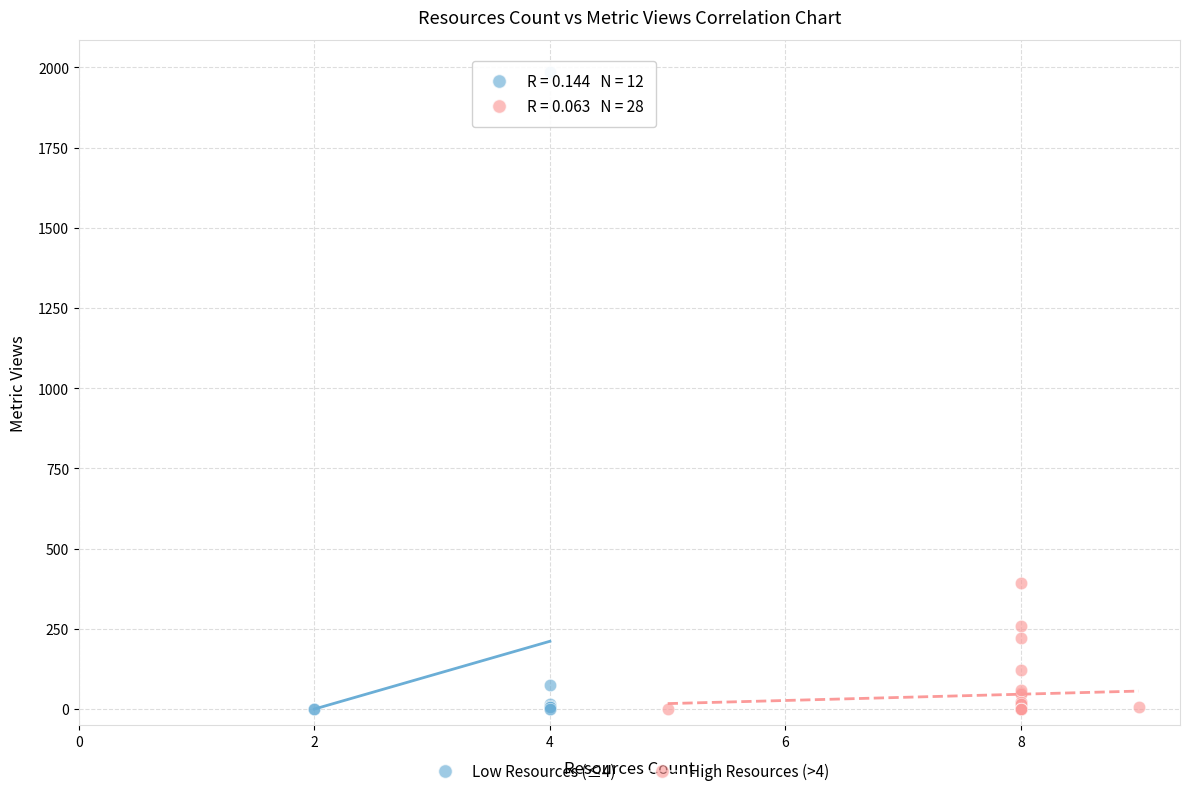

Which series has the widest spread of Y values?

Low Resources (≤4)